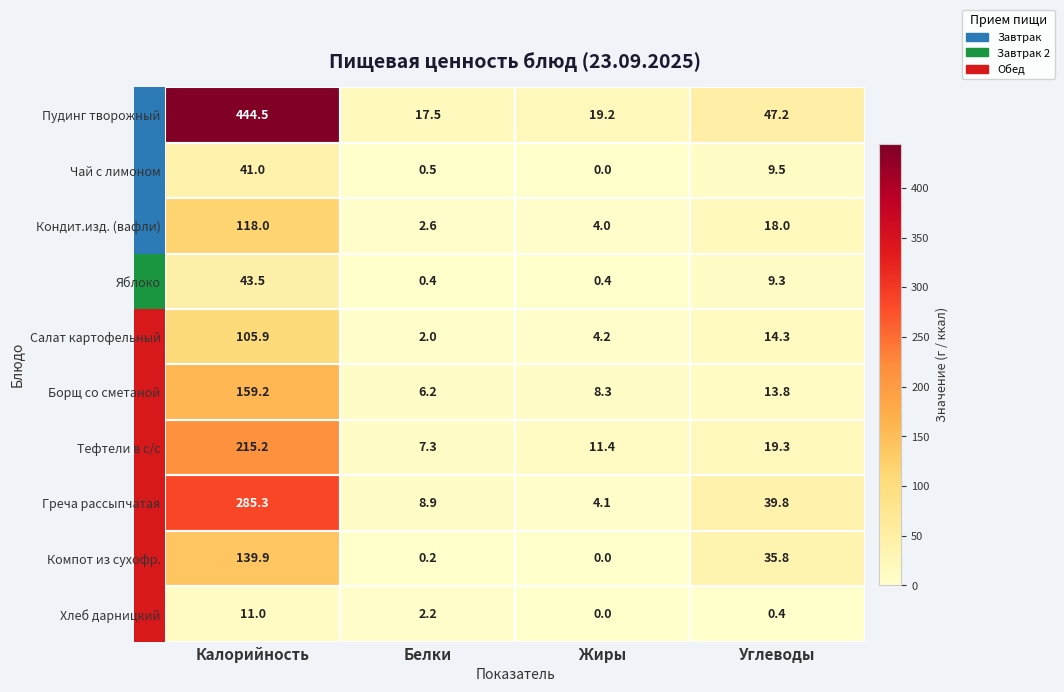

What is the difference between the second highest and minimum values in the Греча рассыпчатая series?

35.7